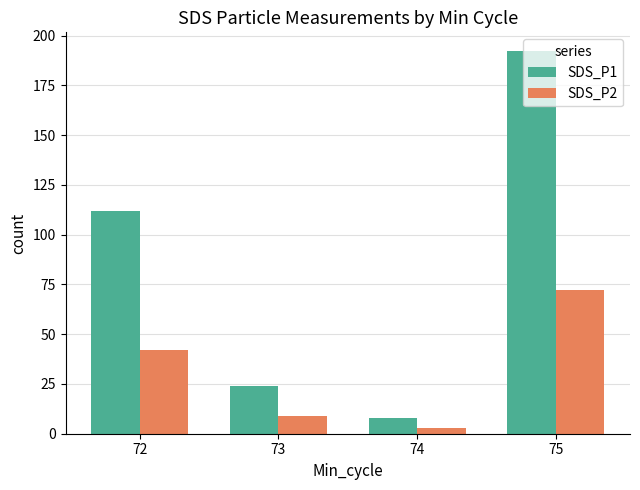

Which category has the lowest value in the SDS_P1 series?

74